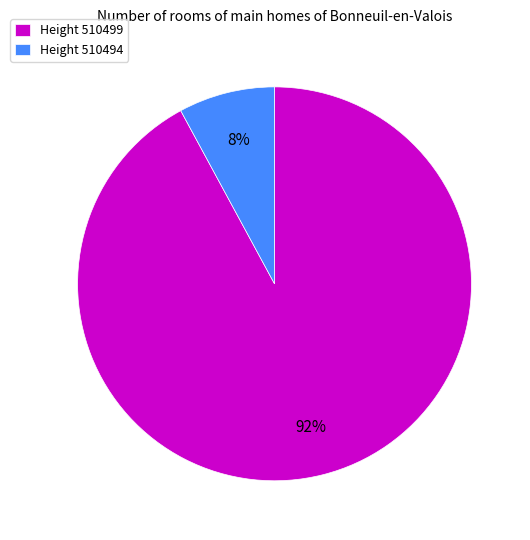

Which slice represents more than half of the pie?

Height 510499